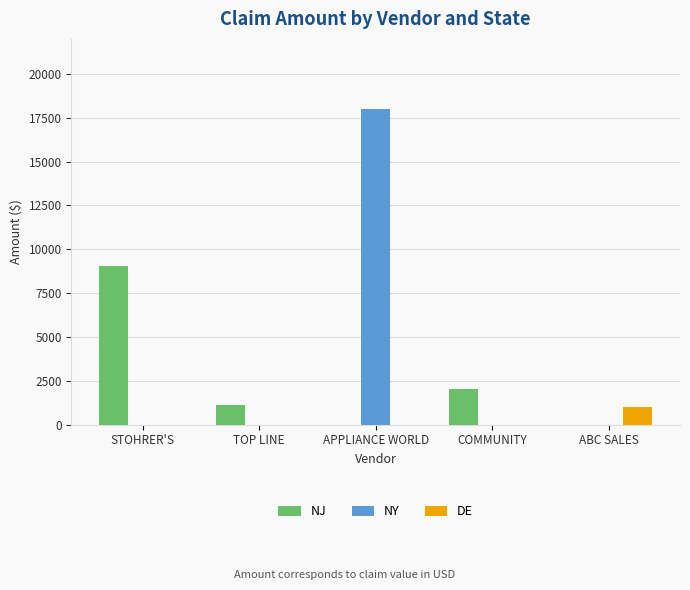

At which category is the sum across all series the highest?

APPLIANCE WORLD